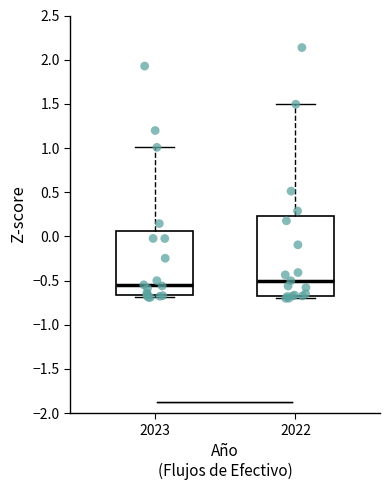

Reading left to right, transcribe this box plot: for each box, give where its median line is, the range the box spans, and where its two whiskers end, as read against the y-axis. The values are not printed on the chart, so give them approximately, as read against the axis.

2023: median -0.55, box -0.65 to 0.05, whiskers -0.70 to 1.00
2022: median -0.50, box -0.65 to 0.25, whiskers -0.70 to 1.50